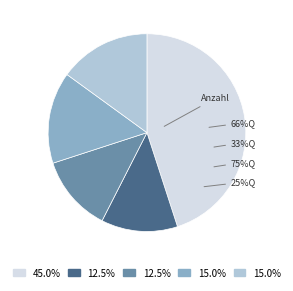

What is the largest slice in the pie chart?

Anzahl